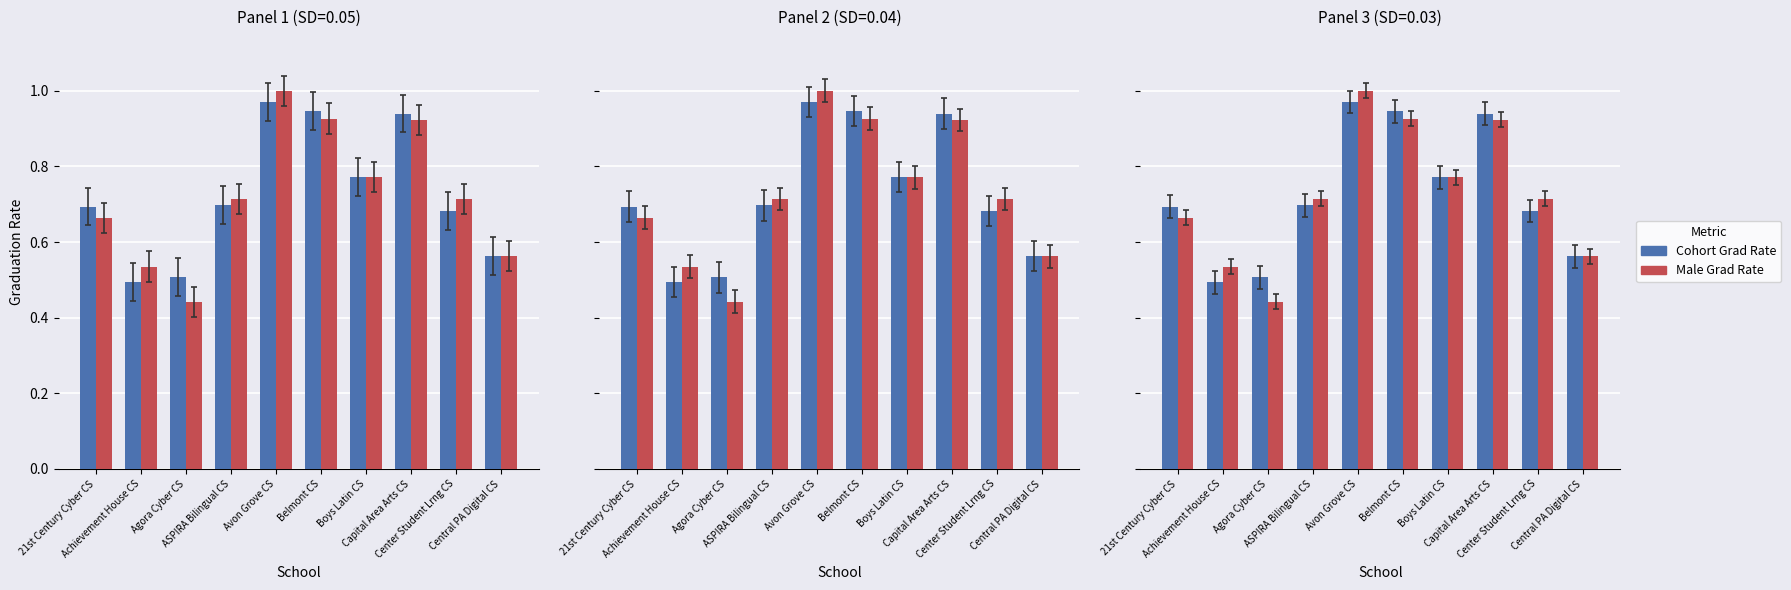

Rank the series by their maximum value, from highest to lowest.

Male Grad Rate, Cohort Grad Rate